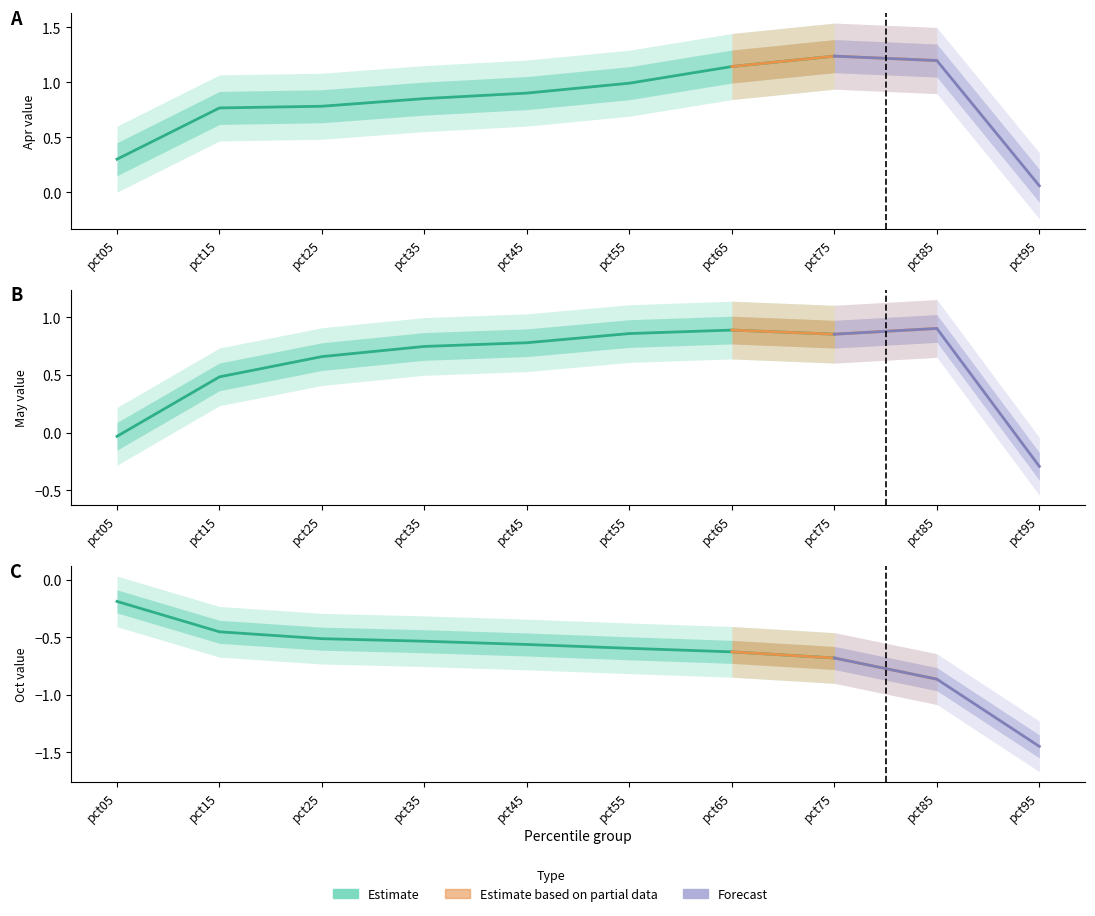

True or false: Apr has more than 1 points higher than both neighbors.

False